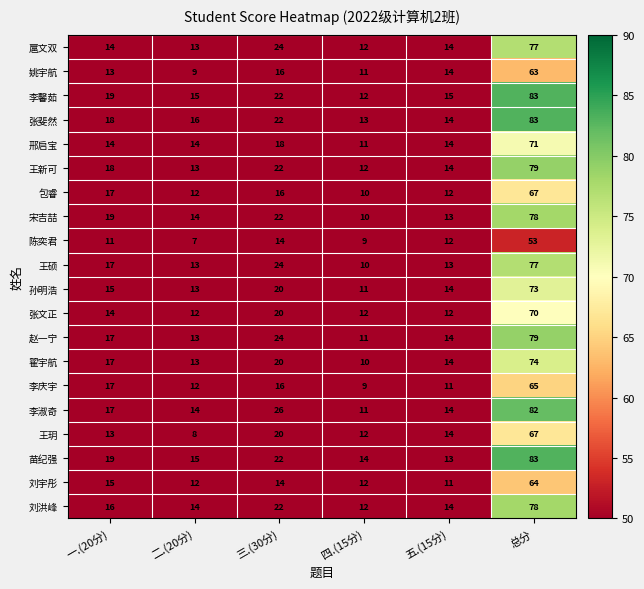

True or false: 李庆宇 has a value of 16 at 三.(30分).

True